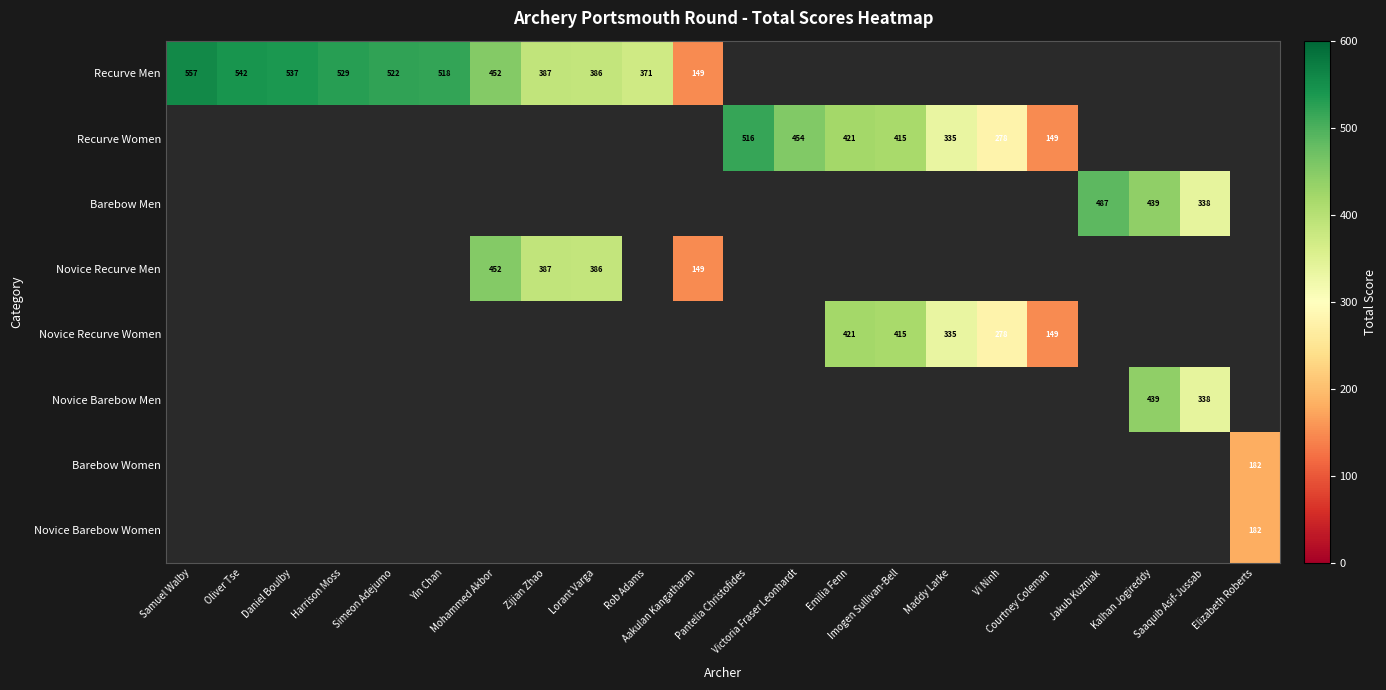

True or false: Recurve Men has a value of 537.0 at Daniel Boulby.

True